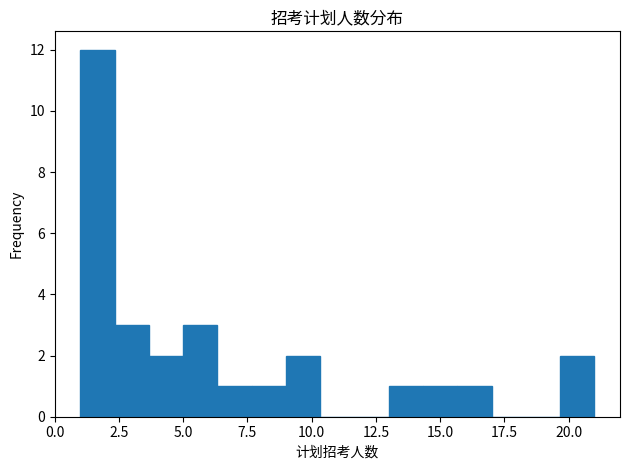

Read against the x-axis, roughly where is the centre of the tallest bar?

1.5